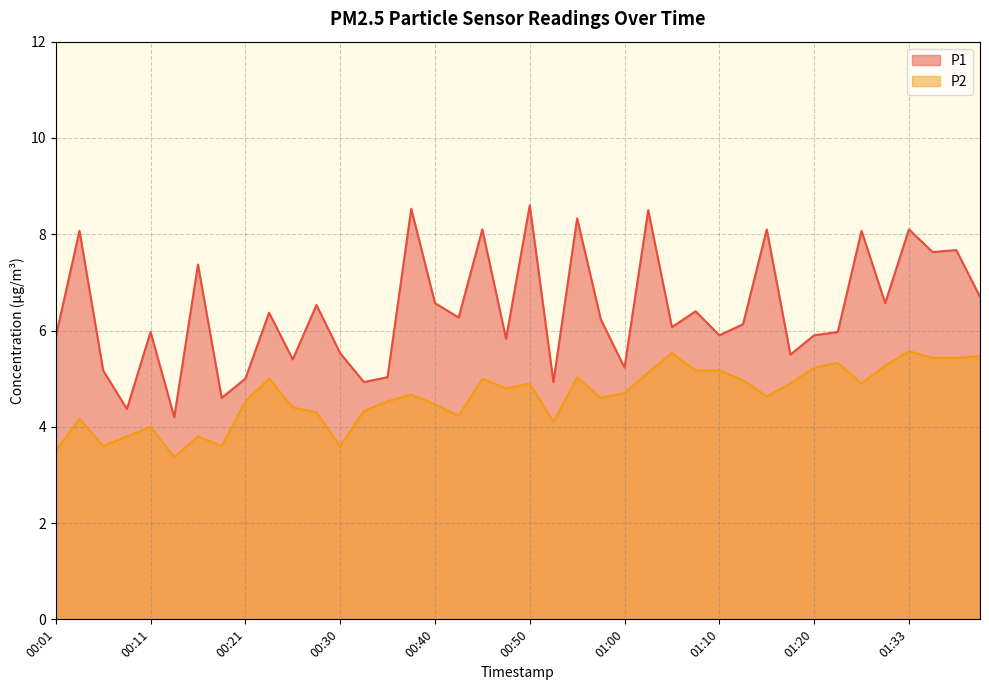

Does the chart have visible grid lines?

Yes